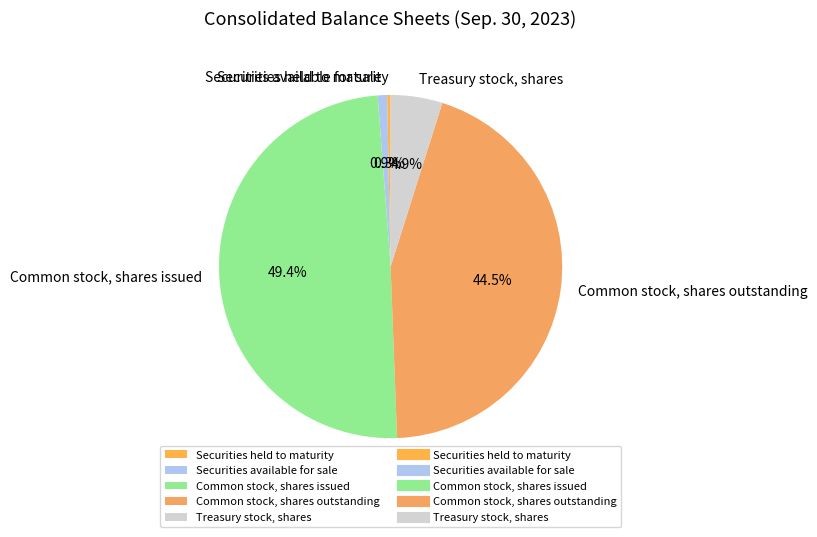

Do Securities held to maturity and Common stock, shares outstanding together represent more than half of the pie?

No